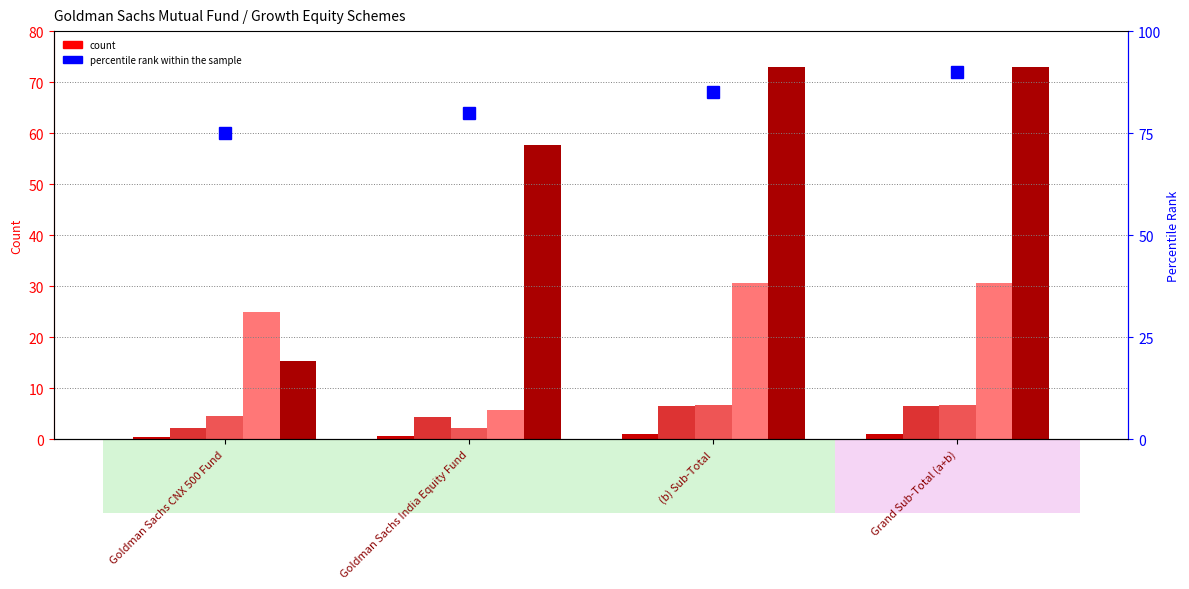

The Direct Plan T15 series shows 1.0 at (b) Sub-Total. True or false?

True